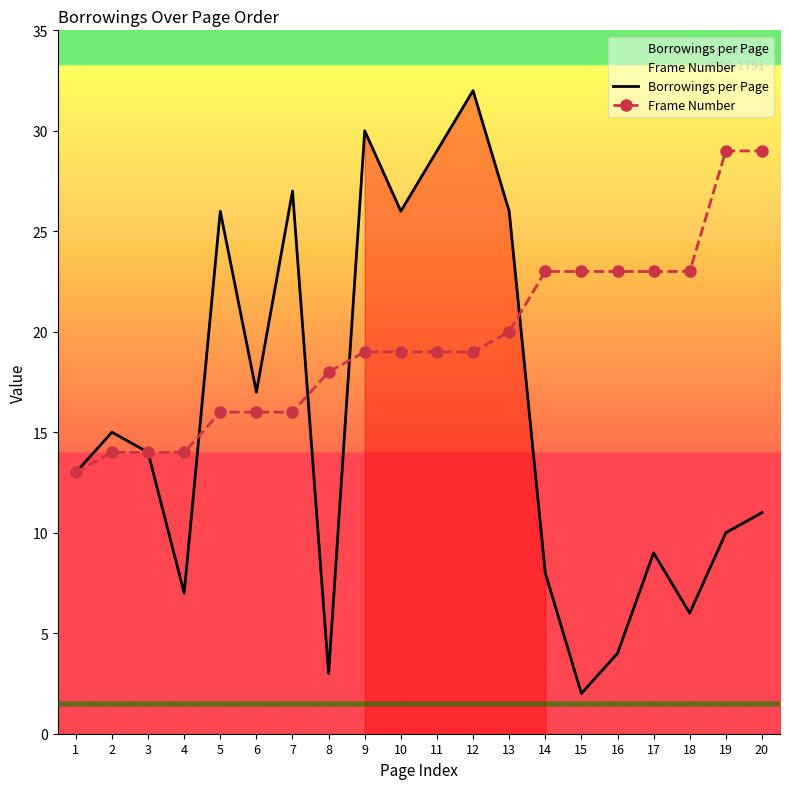

What is the difference between the second highest and second lowest values in the Borrowings per Page series?

27